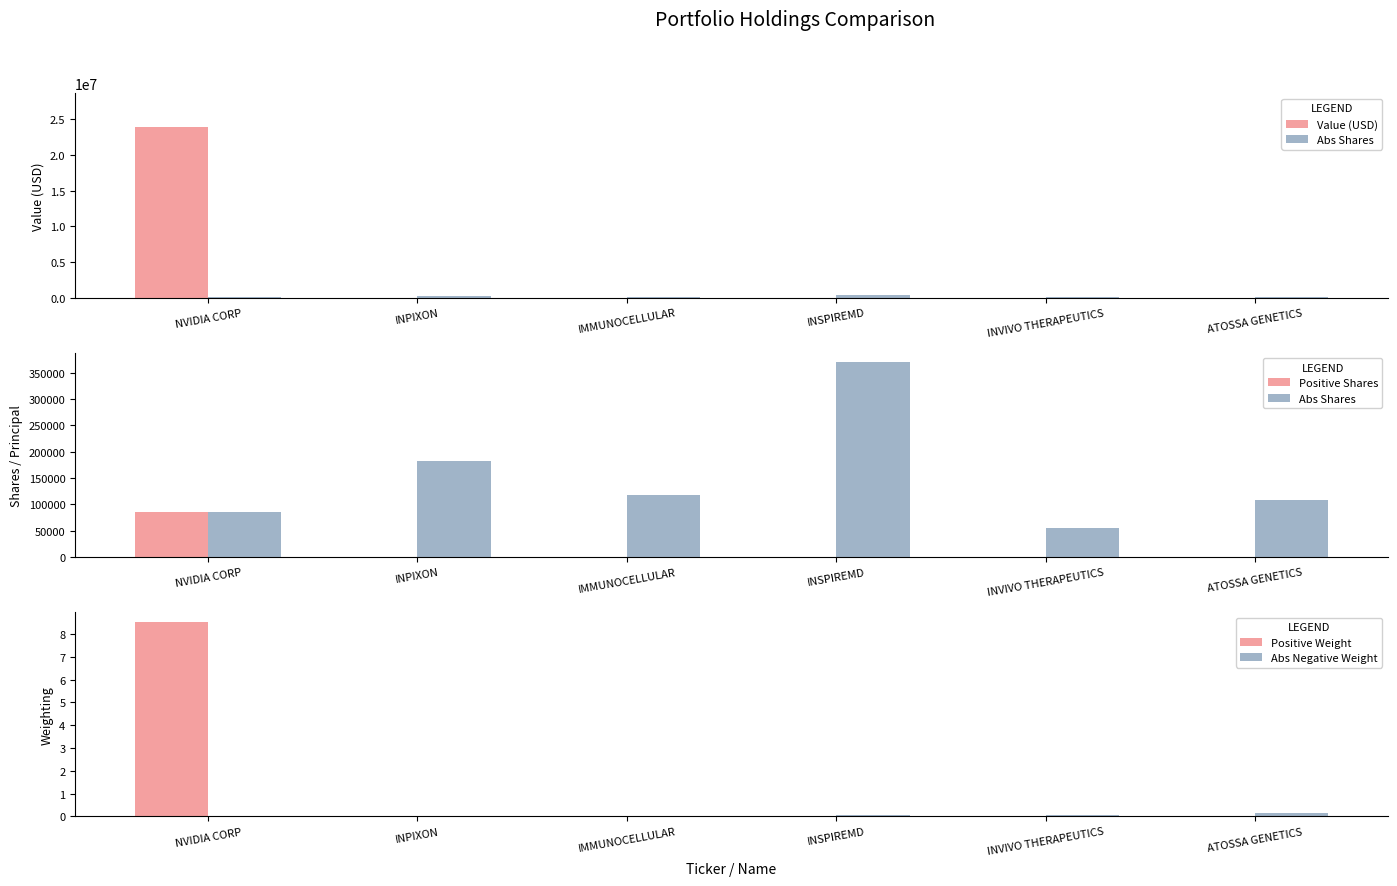

List the series in order of their peak value, lowest first.

Abs Negative Weight, Positive Weight, Positive Shares, Abs Shares, Value (USD)